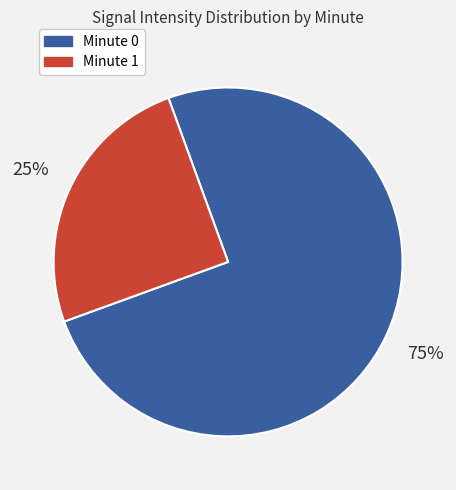

Is Minute 1 the majority of the pie?

No